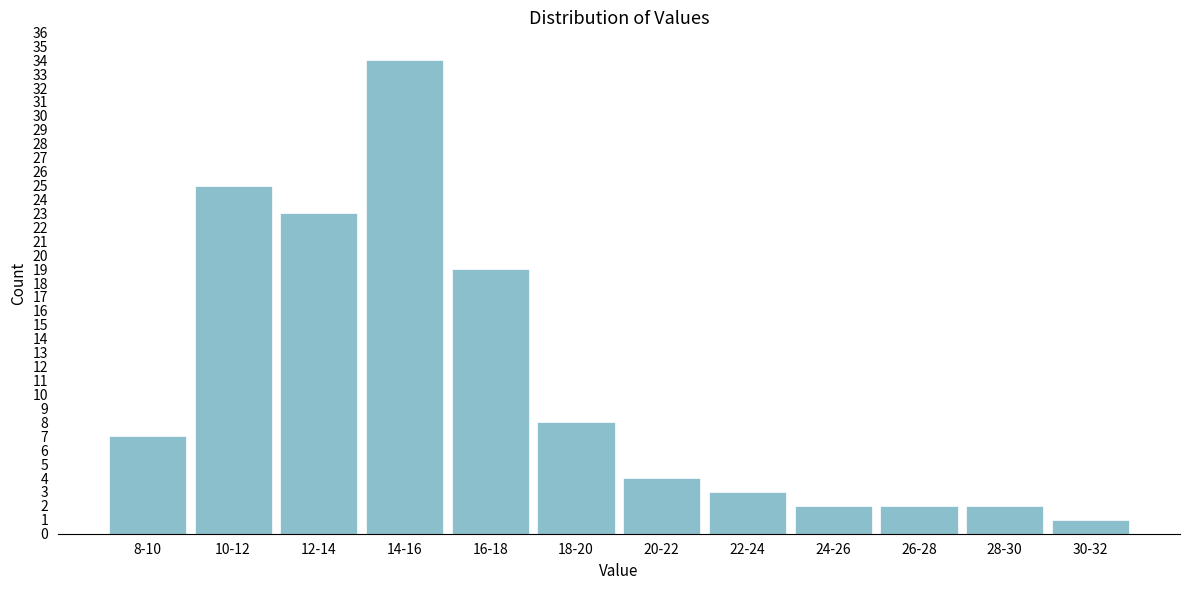

Reading left to right, extract all data points from this chart.

7	25	23	34	19	8	4	3	2	2	2	1